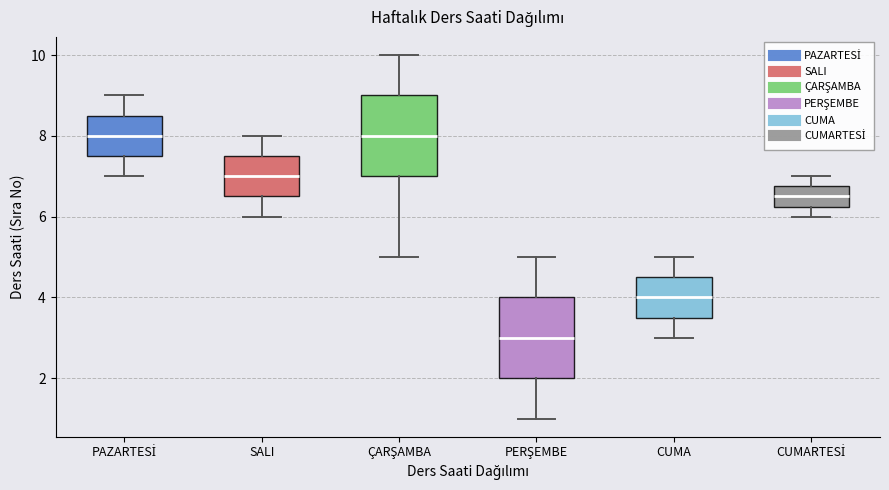

Reading left to right, transcribe this box plot: for each box, give where its median line is, the range the box spans, and where its two whiskers end, as read against the y-axis. The values are not printed on the chart, so give them approximately, as read against the axis.

PAZARTESİ: median 8.0, box 7.6 to 8.6, whiskers 7.0 to 9.0
SALI: median 7.0, box 6.6 to 7.6, whiskers 6.0 to 8.0
ÇARŞAMBA: median 8.0, box 7.0 to 9.0, whiskers 5.0 to 10.0
PERŞEMBE: median 3.0, box 2.0 to 4.0, whiskers 1.0 to 5.0
CUMA: median 4.0, box 3.6 to 4.6, whiskers 3.0 to 5.0
CUMARTESİ: median 6.6, box 6.2 to 6.8, whiskers 6.0 to 7.0